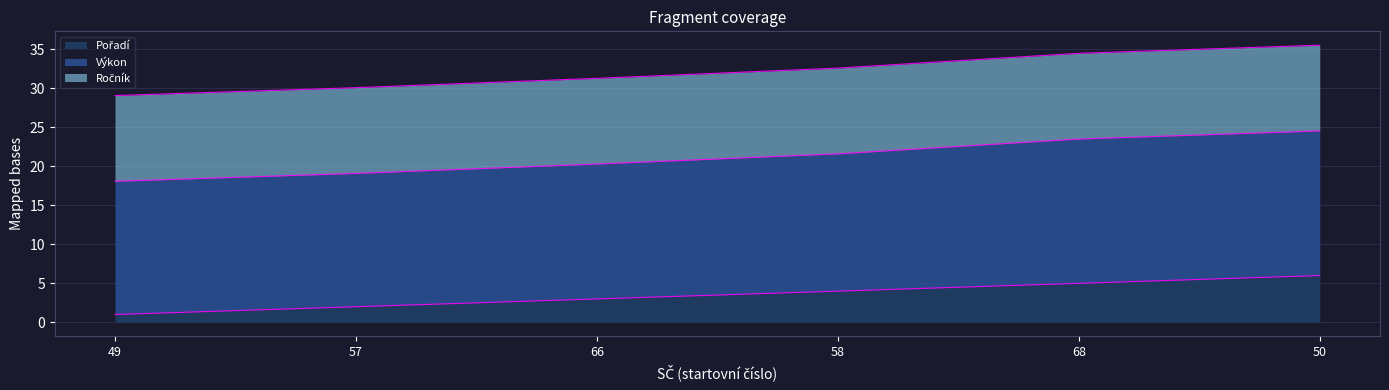

List the labels in order of Pořadí value, smallest first.

49, 57, 66, 58, 68, 50